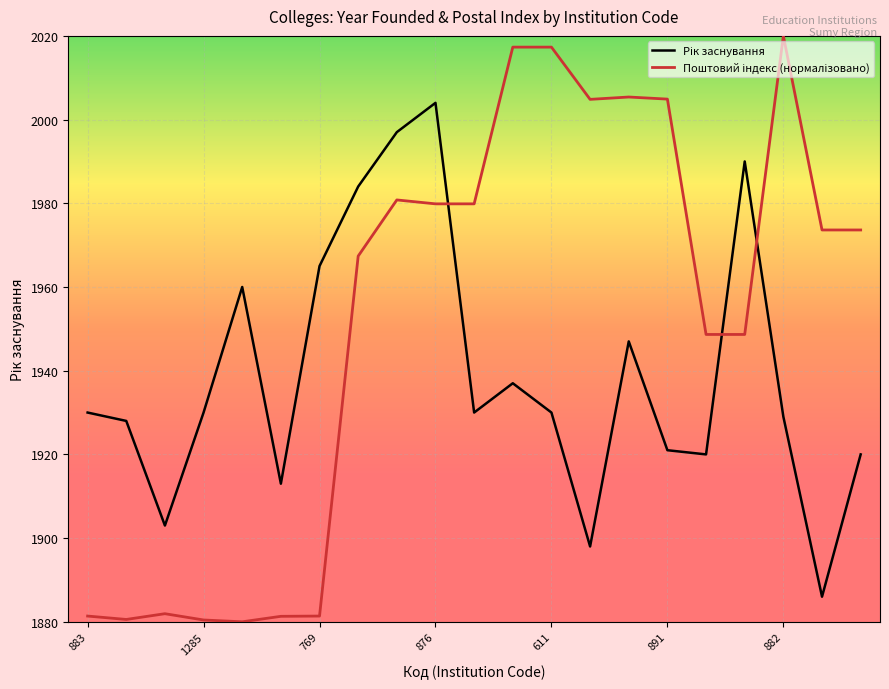

What is the greatest value displayed?

2020.0